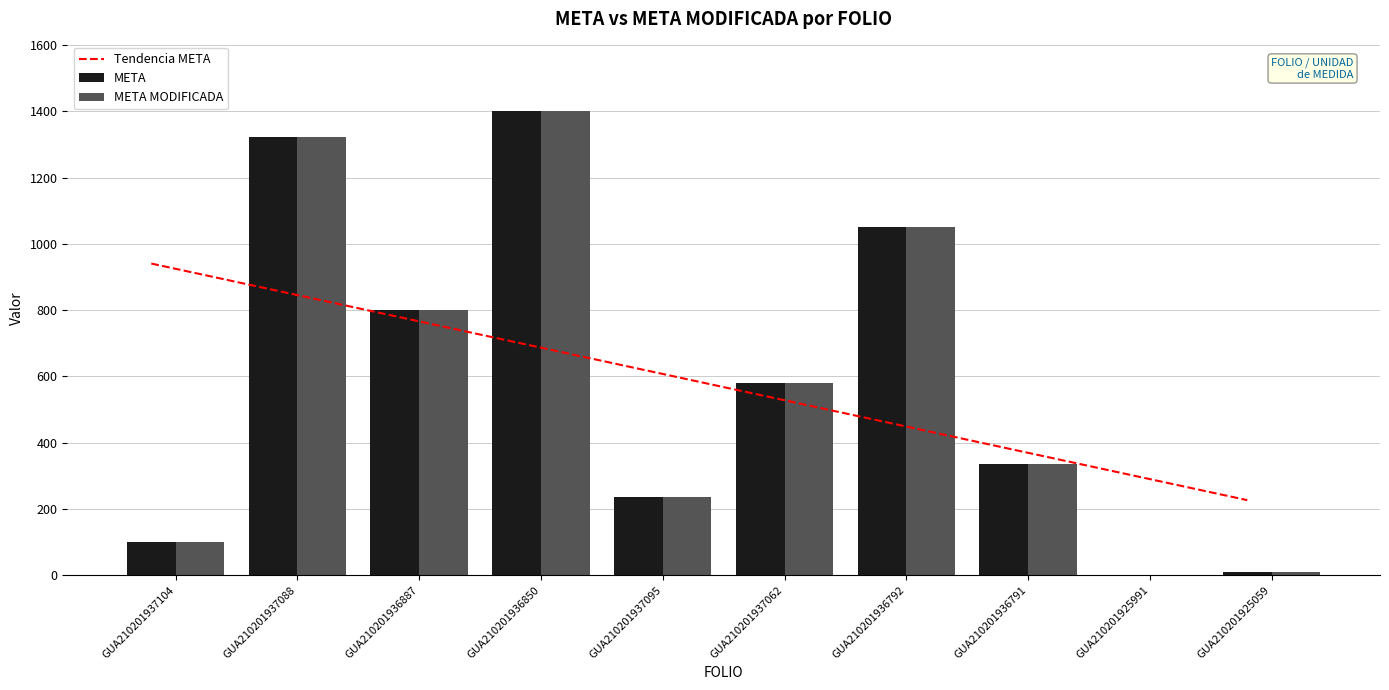

The value of META at GUA210201937088 is 2207.2. True or false?

False